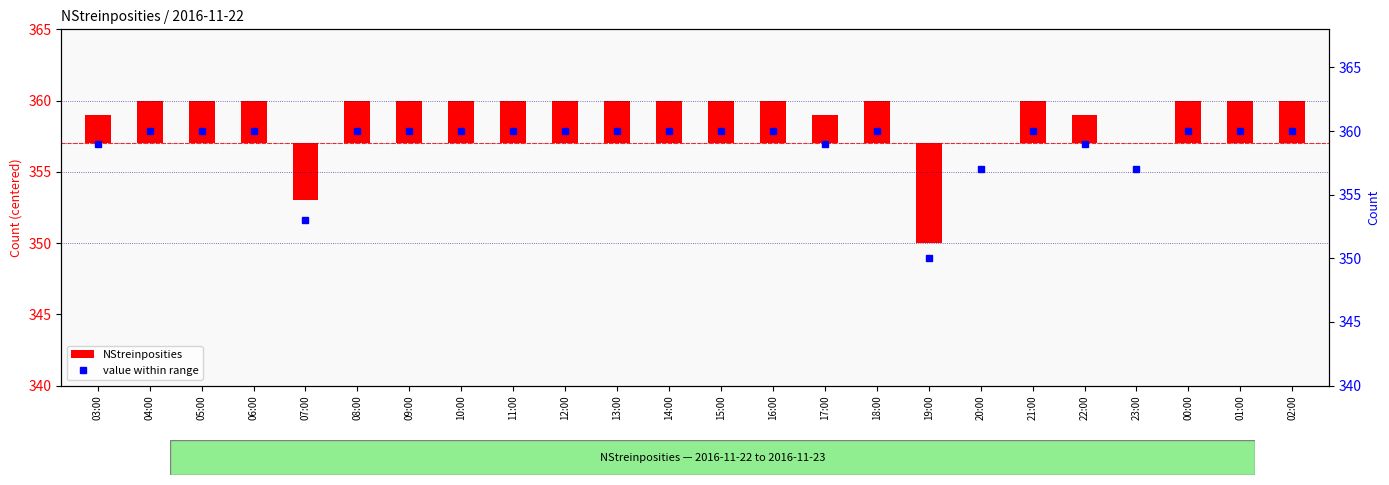

Are the bars grouped side by side (vs. stacked)?

Yes